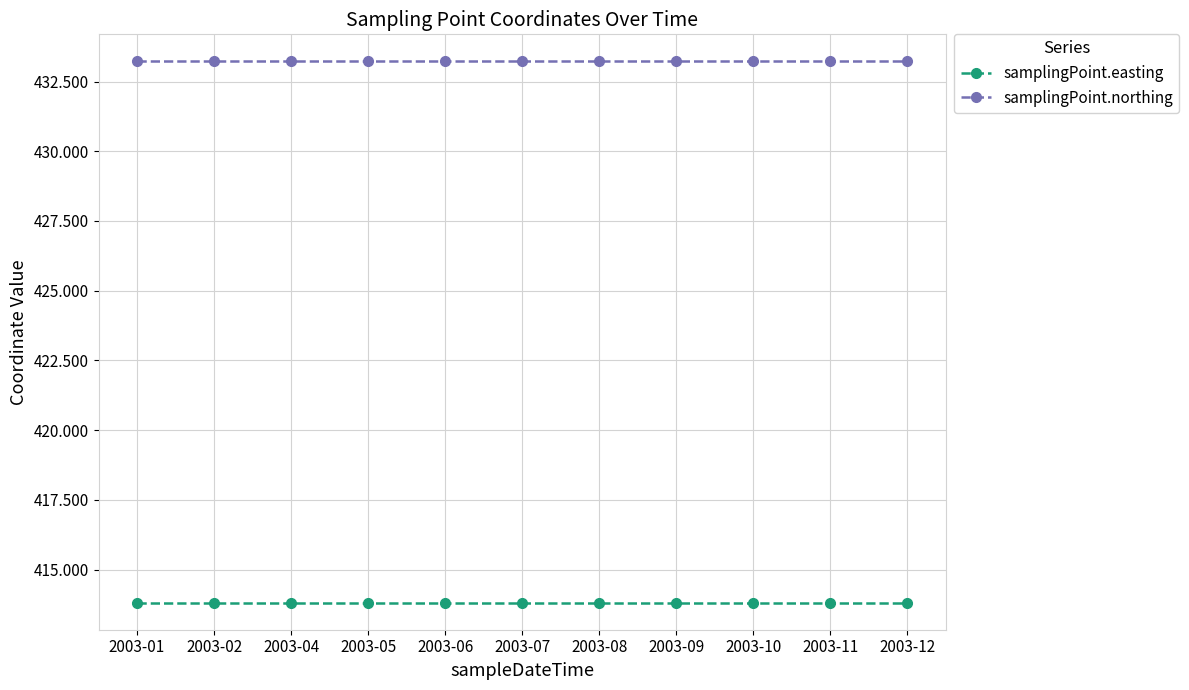

True or false: samplingPoint.northing and samplingPoint.easting intersect in this chart.

False